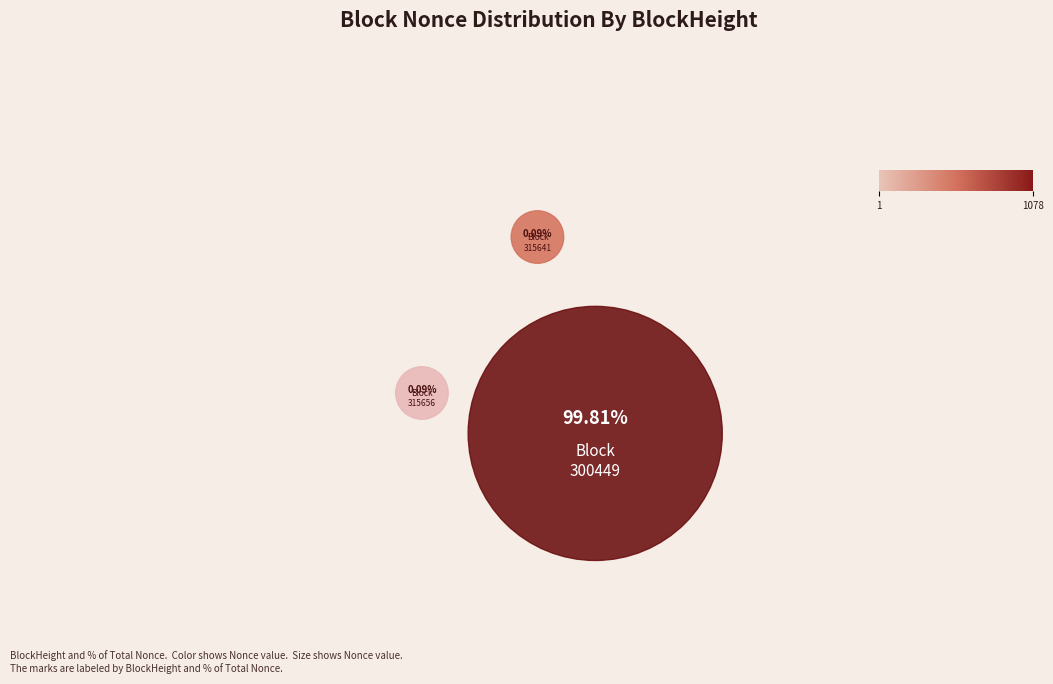

Which slice represents more than half of the pie?

300449